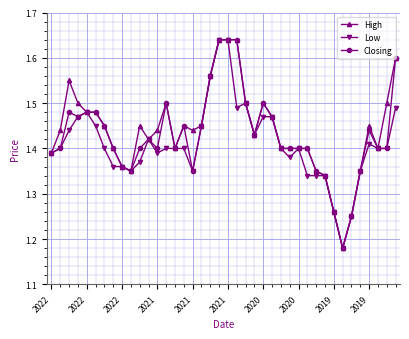

How many Closing values are between 1 and 2?

40